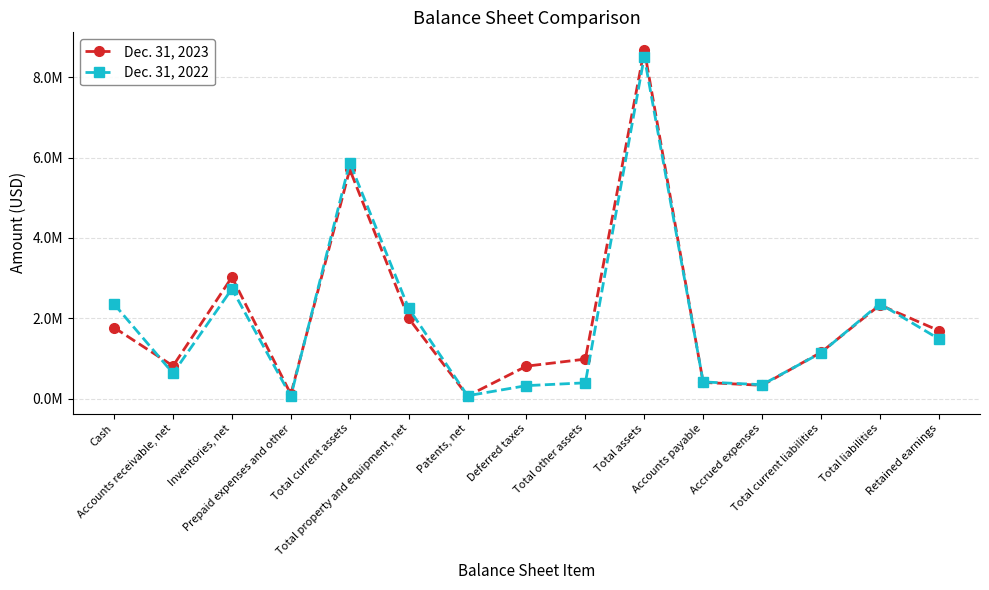

What are all the series names shown in the legend?

Dec. 31, 2023, Dec. 31, 2022